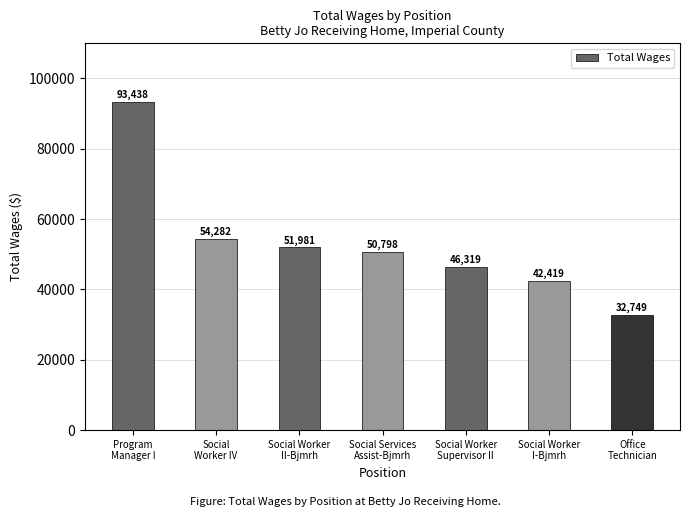

Reading left to right, what are all the values shown in this chart?

Program
Manager I=93438	Social
Worker IV=54282	Social Worker
II-Bjmrh=51981	Social Services
Assist-Bjmrh=50798	Social Worker
Supervisor II=46319	Social Worker
I-Bjmrh=42419	Office
Technician=32749